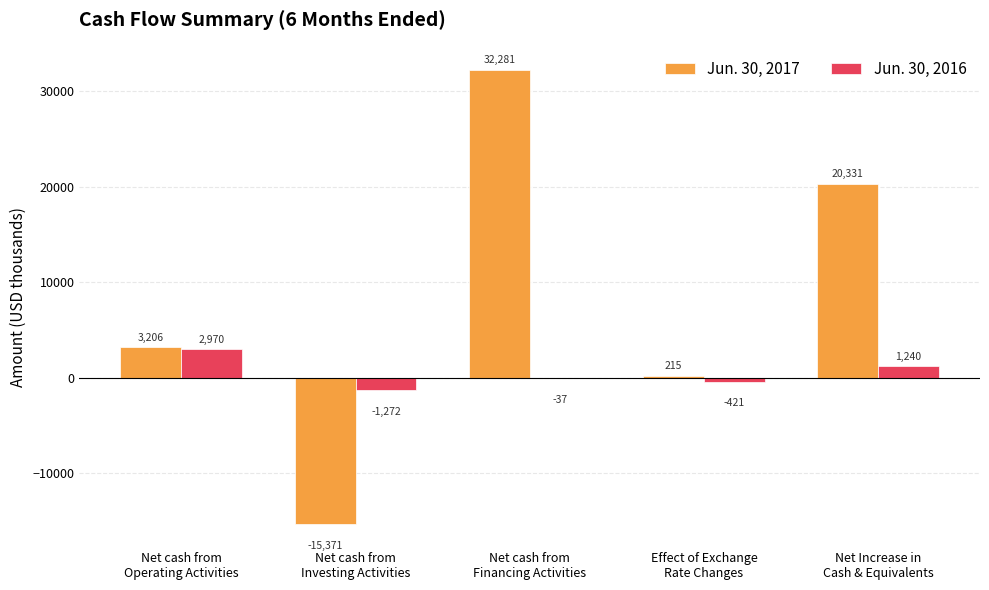

Read the Jun. 30, 2016 value at Net cash from
Operating Activities, to the nearest 10.

2970